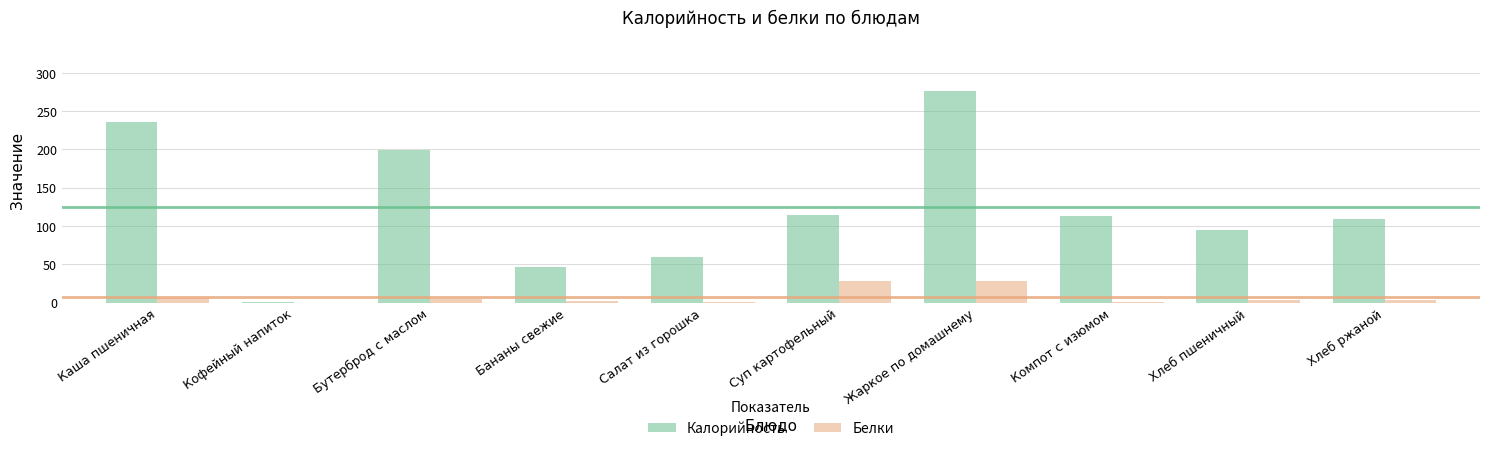

Is the value of Калорийность at Хлеб пшеничный greater than the value of Белки at Бутерброд с маслом?

Yes